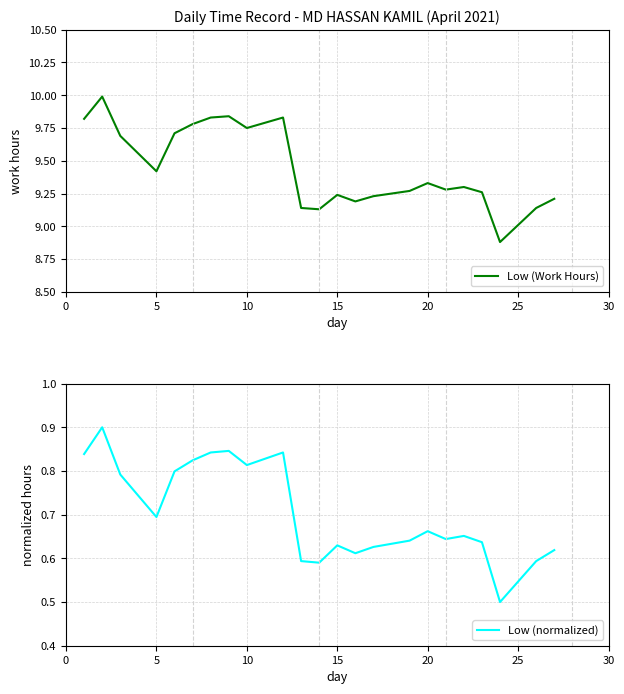

What is the minimum value for Low (Work Hours)?

8.9